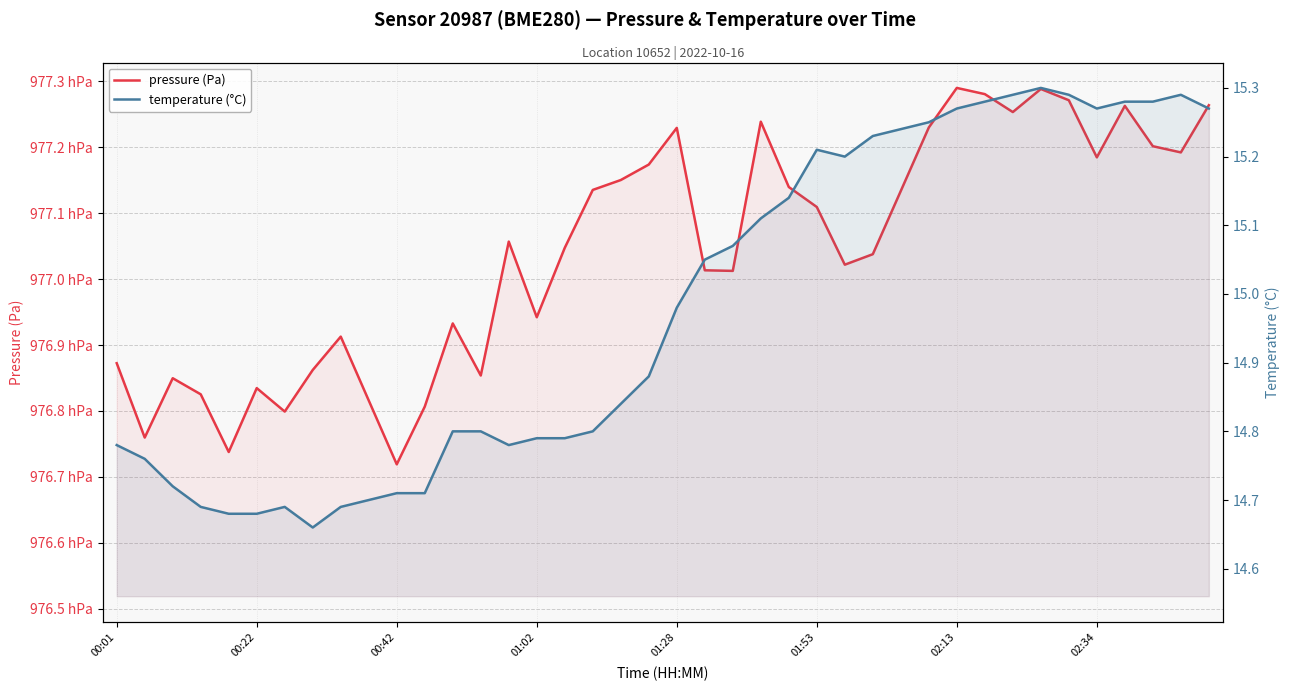

What is the sum of all temperature (°C) values?

599.2